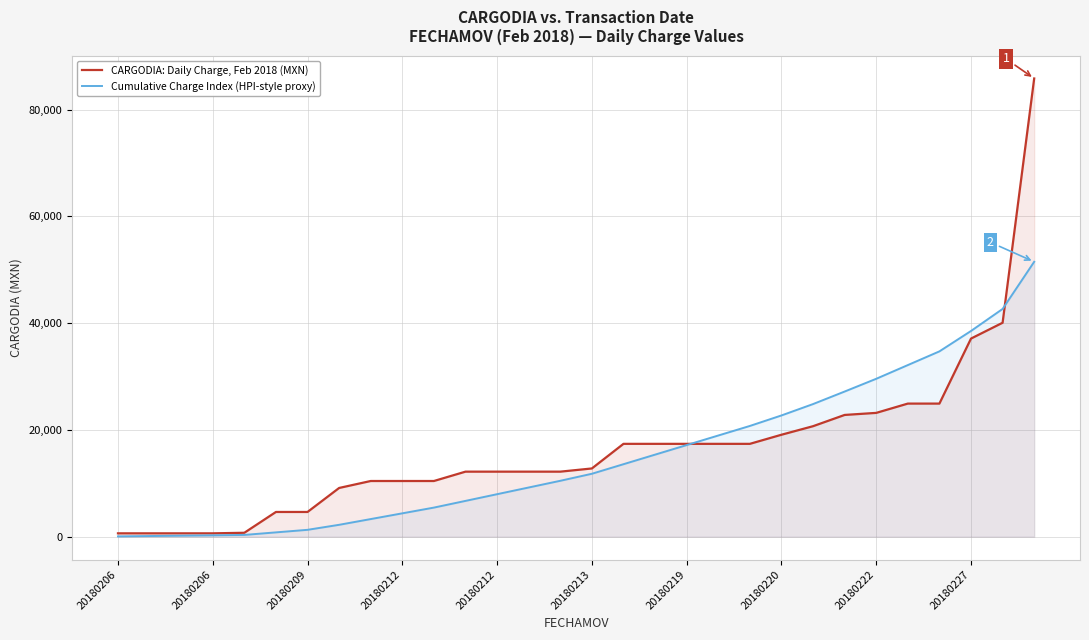

At 25, list the series in order from largest to smallest.

Cumulative Charge Index (HPI-style proxy), CARGODIA: Daily Charge, Feb 2018 (MXN)